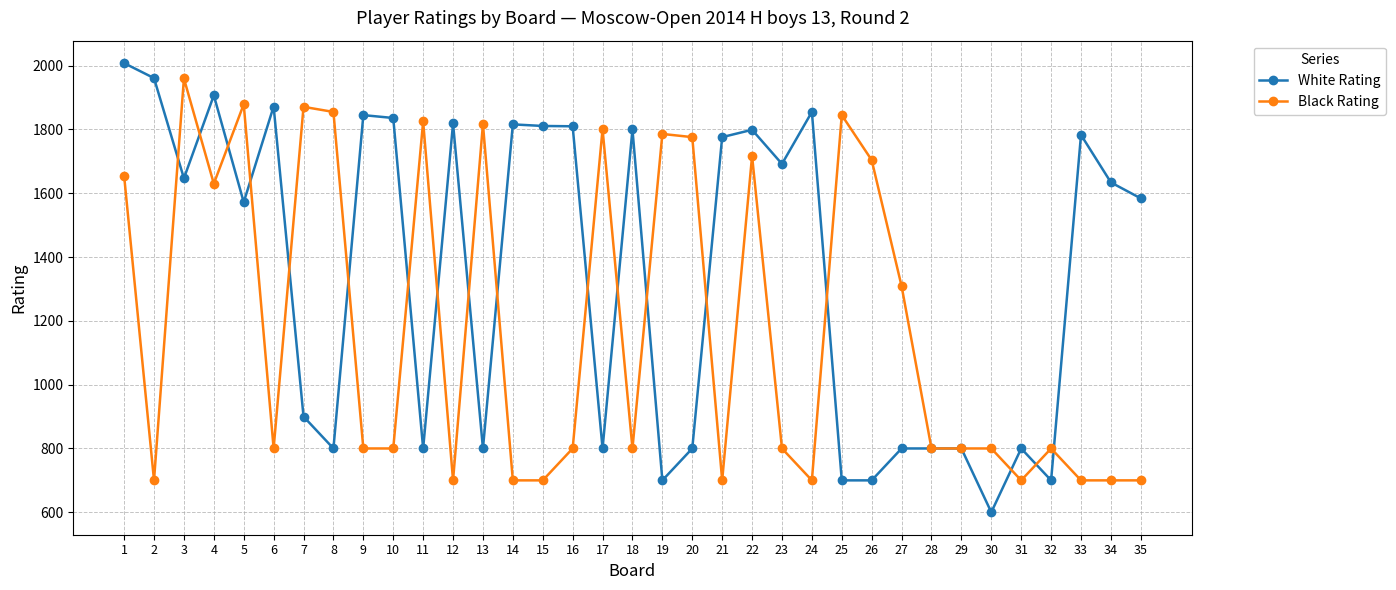

After their last crossing, which series has the higher values: Black Rating or White Rating?

White Rating